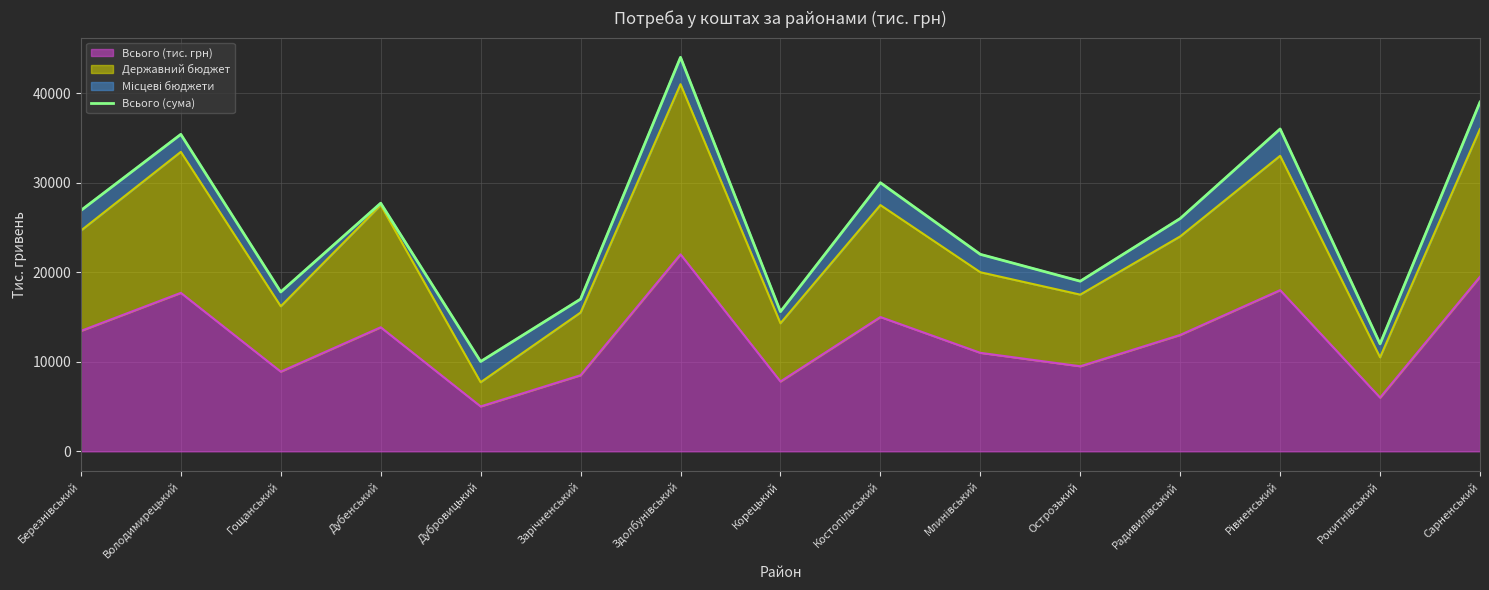

Is it true that the value at Дубенський is 27710.6?

True